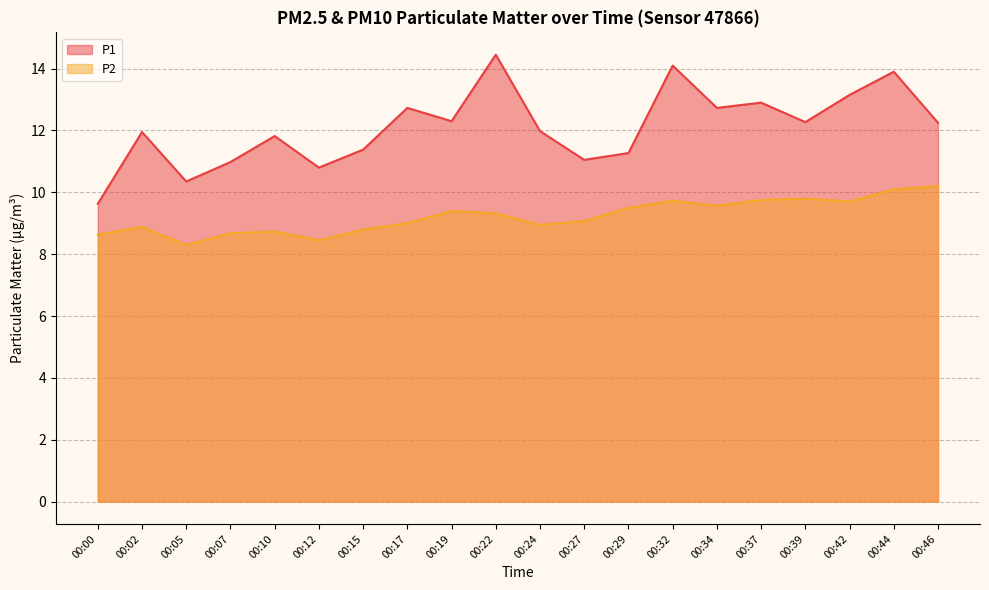

Does the chart have visible grid lines?

Yes